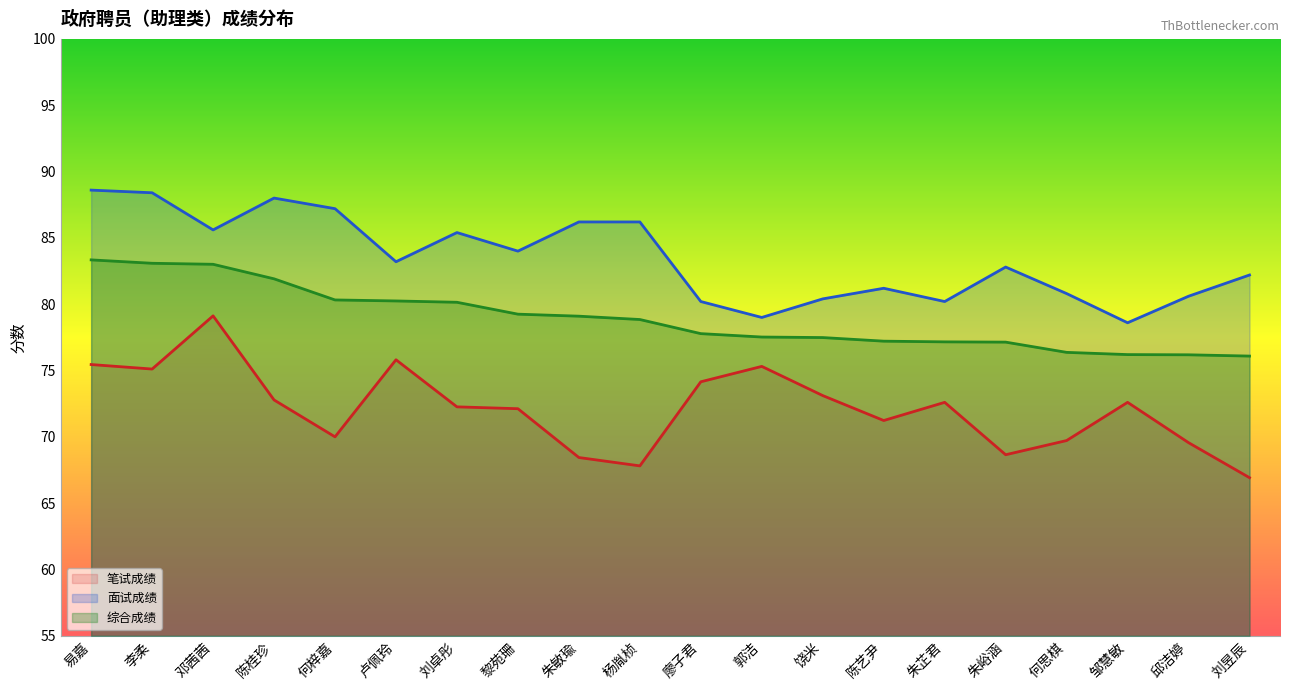

True or false: 面试成绩 has a value of 87.2 at 何梓嘉.

True